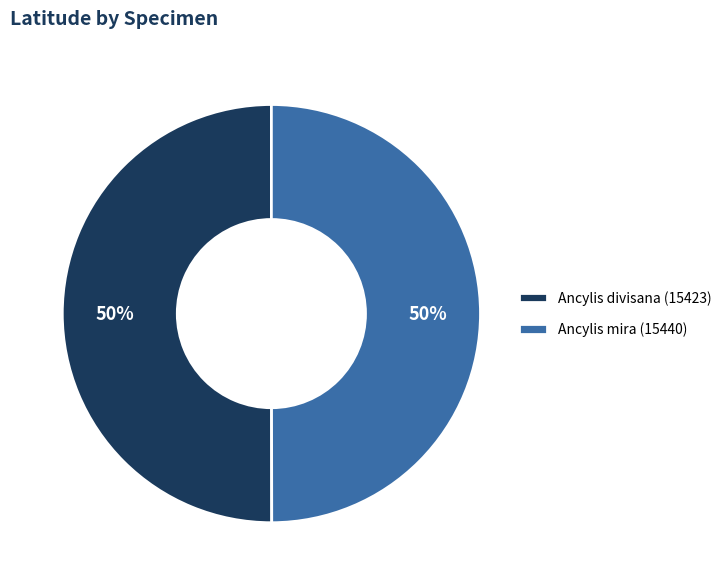

Is the sum of Ancylis divisana (15423) and Ancylis mira (15440) greater than half?

Yes